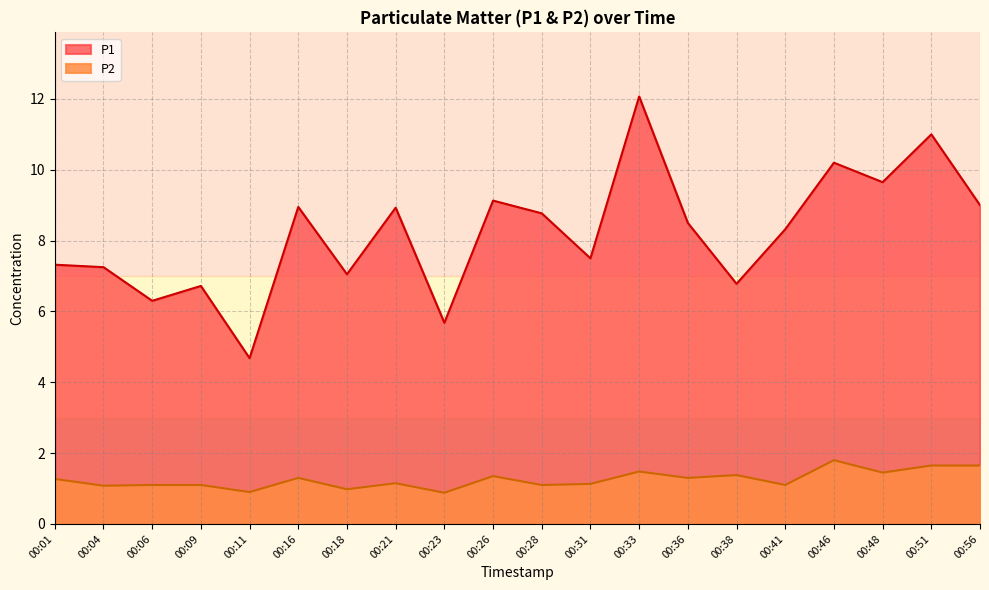

Reading left to right, extract all data points from this chart.

P1: 00:01=7.3	00:04=7.2	00:06=6.3	00:09=6.7	00:11=4.7	00:16=8.9	00:18=7.0	00:21=8.9	00:23=5.7	00:26=9.1	00:28=8.8	00:31=7.5	00:33=12.1	00:36=8.5	00:38=6.8	00:41=8.3	00:46=10.2	00:48=9.7	00:51=11.0	00:56=9.0
P2: 00:01=1.3	00:04=1.1	00:06=1.1	00:09=1.1	00:11=0.9	00:16=1.3	00:18=1.0	00:21=1.1	00:23=0.9	00:26=1.4	00:28=1.1	00:31=1.1	00:33=1.5	00:36=1.3	00:38=1.4	00:41=1.1	00:46=1.8	00:48=1.4	00:51=1.6	00:56=1.6